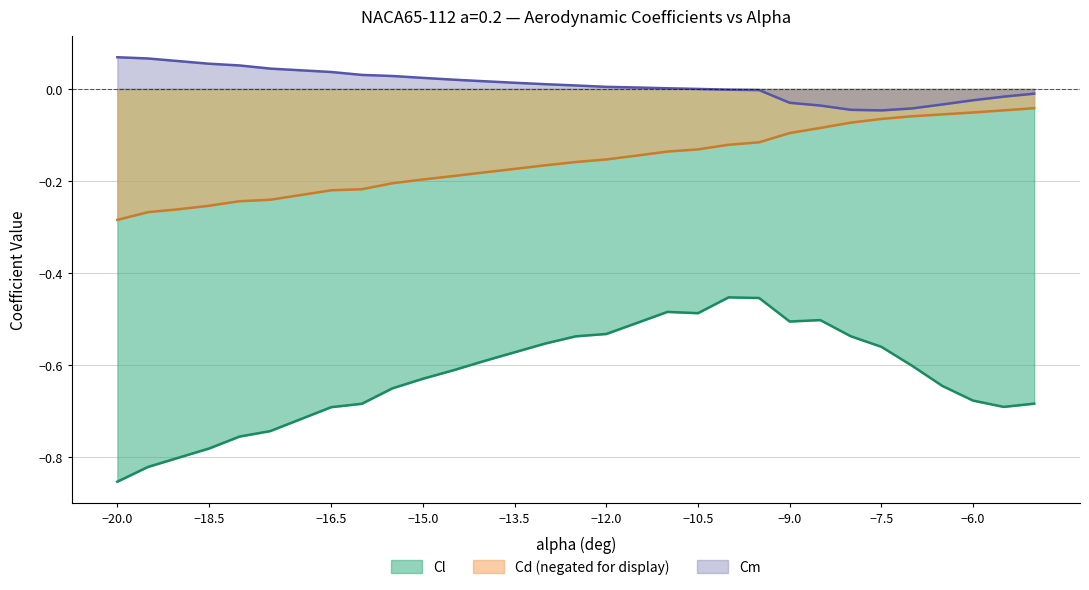

What is the greatest value displayed?

0.1